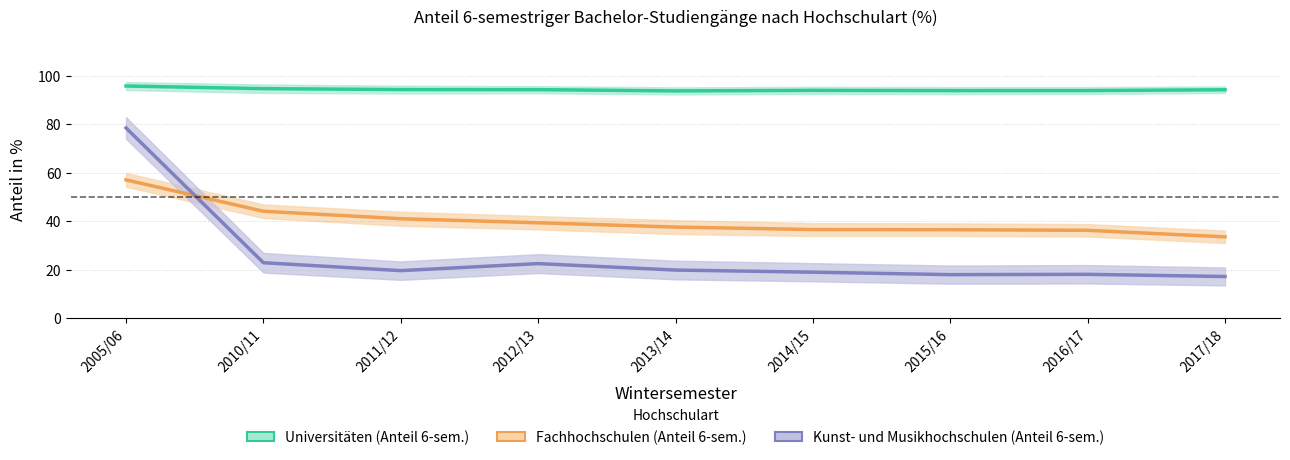

What is the total value across all series at 2012/13?

156.4